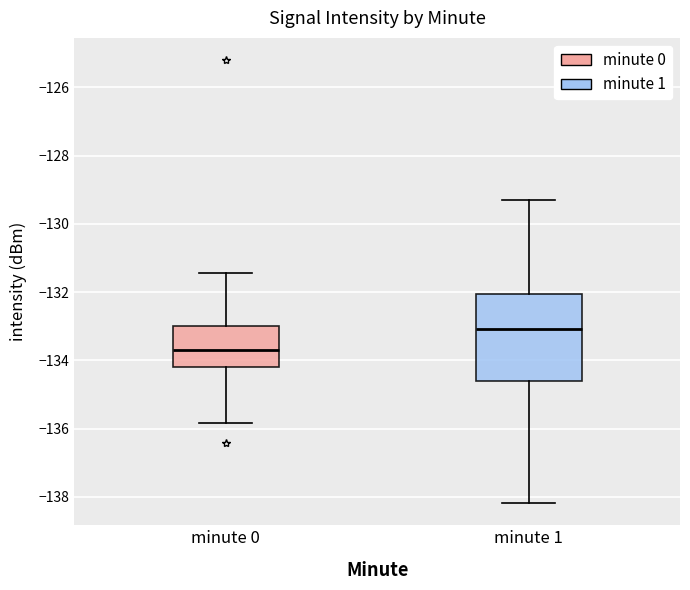

Which box is the tallest, from its lower edge to its upper edge?

minute 1